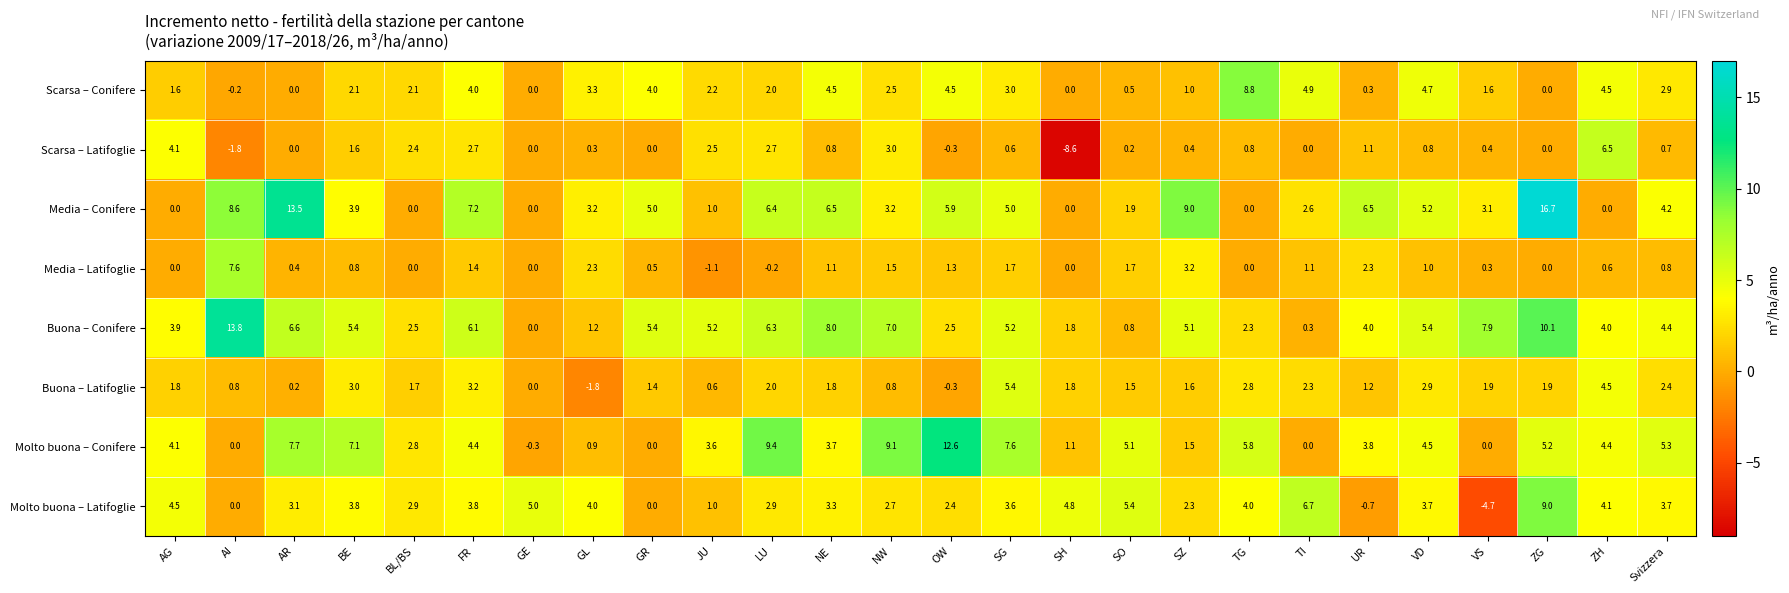

What is the minimum value for Scarsa – Latifoglie?

-8.6